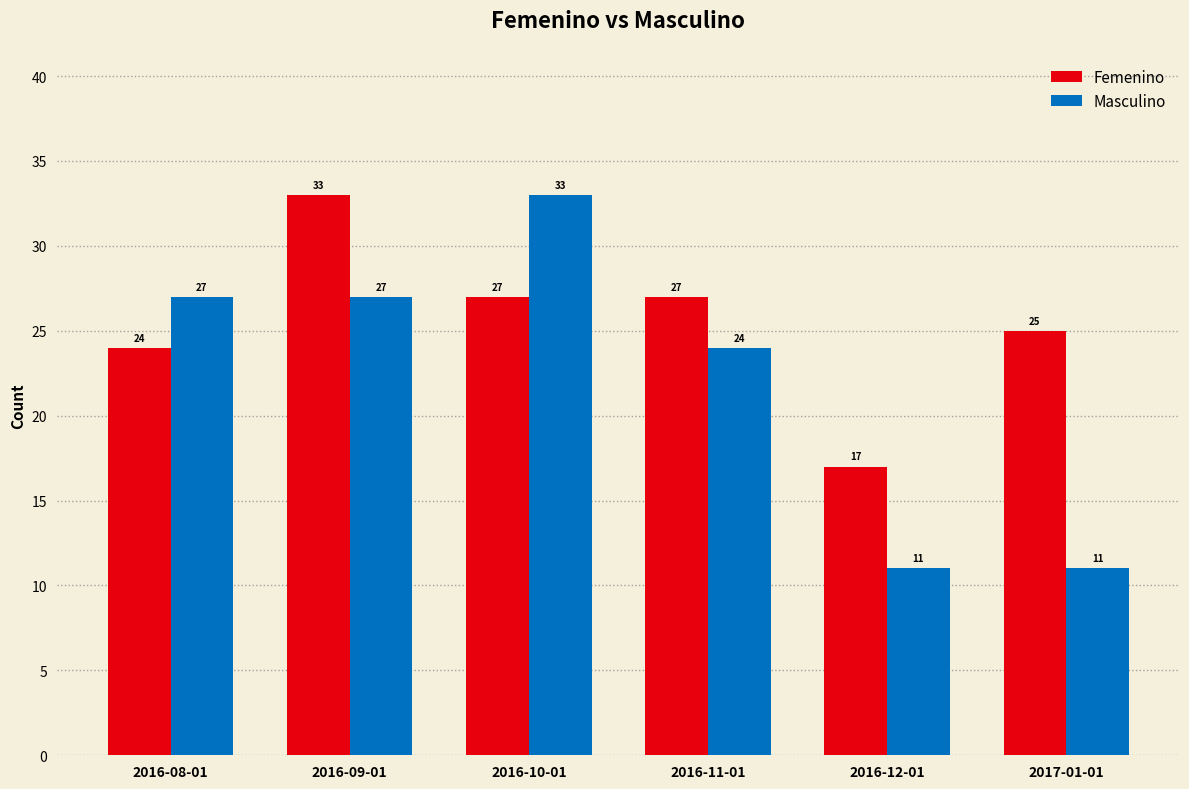

Are the bars grouped side by side (vs. stacked)?

Yes